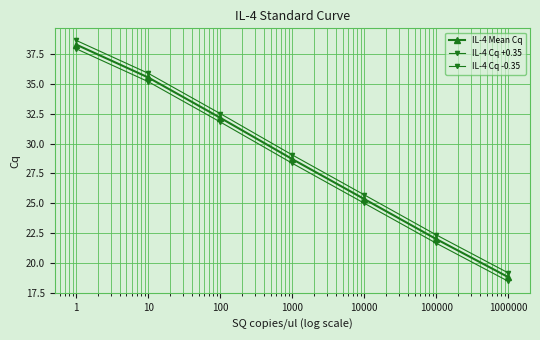

Where is IL-4 Mean Cq nearest to the value 28?

1000